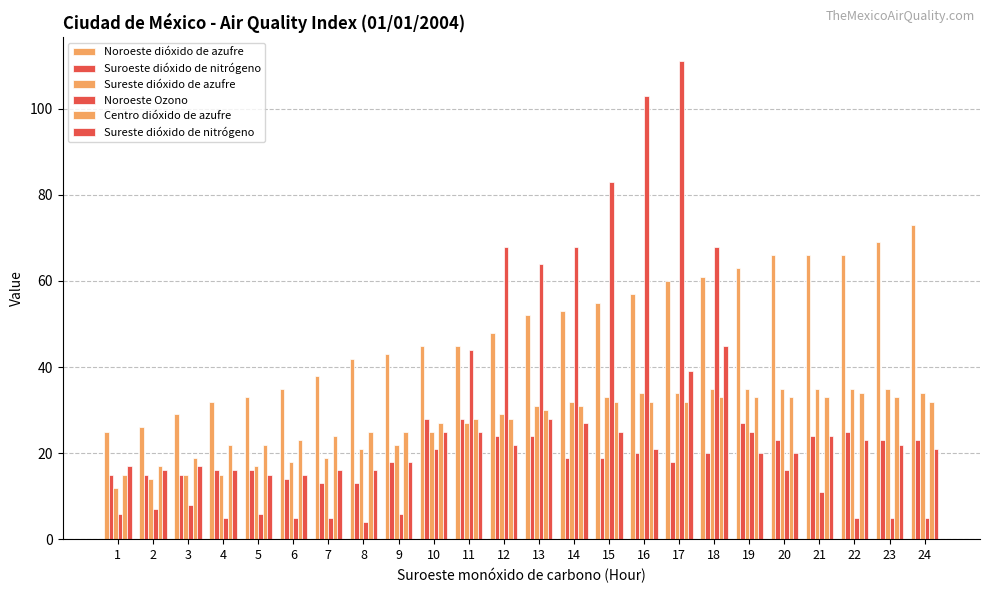

How many values in the Noroeste dióxido de azufre series are below 52?

12